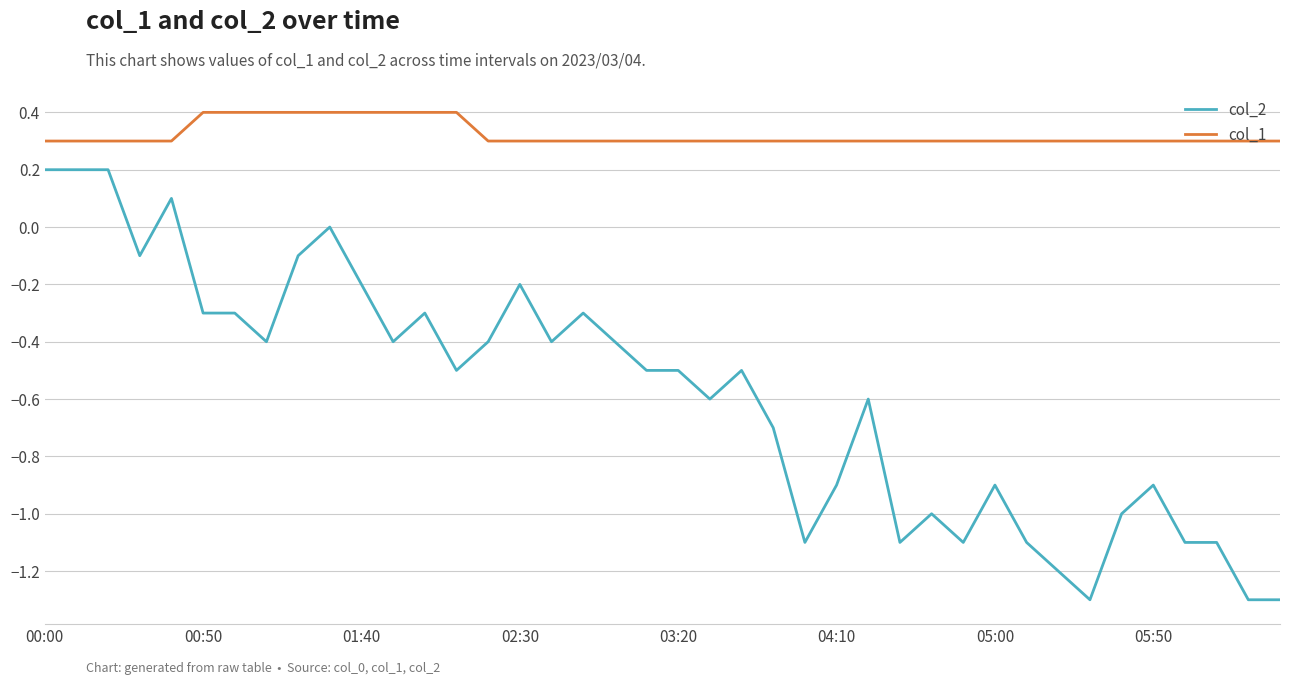

True or false: col_2 and col_1 intersect in this chart.

False